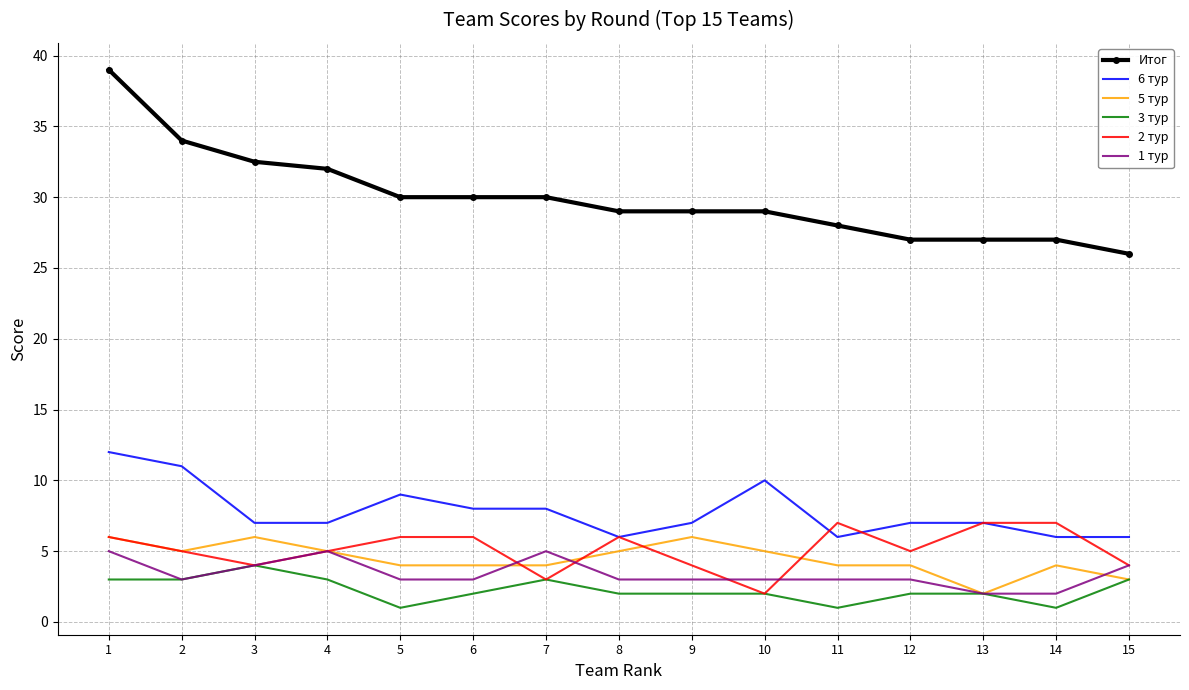

Reading left to right, what are all the values shown in this chart?

Итог: 1=39.0	2=34.0	3=32.5	4=32.0	5=30.0	6=30.0	7=30.0	8=29.0	9=29.0	10=29.0	11=28.0	12=27.0	13=27.0	14=27.0	15=26.0
6 тур: 1=12.0	2=11.0	3=7.0	4=7.0	5=9.0	6=8.0	7=8.0	8=6.0	9=7.0	10=10.0	11=6.0	12=7.0	13=7.0	14=6.0	15=6.0
5 тур: 1=6.0	2=5.0	3=6.0	4=5.0	5=4.0	6=4.0	7=4.0	8=5.0	9=6.0	10=5.0	11=4.0	12=4.0	13=2.0	14=4.0	15=3.0
3 тур: 1=3.0	2=3.0	3=4.0	4=3.0	5=1.0	6=2.0	7=3.0	8=2.0	9=2.0	10=2.0	11=1.0	12=2.0	13=2.0	14=1.0	15=3.0
2 тур: 1=6.0	2=5.0	3=4.0	4=5.0	5=6.0	6=6.0	7=3.0	8=6.0	9=4.0	10=2.0	11=7.0	12=5.0	13=7.0	14=7.0	15=4.0
1 тур: 1=5.0	2=3.0	3=4.0	4=5.0	5=3.0	6=3.0	7=5.0	8=3.0	9=3.0	10=3.0	11=3.0	12=3.0	13=2.0	14=2.0	15=4.0